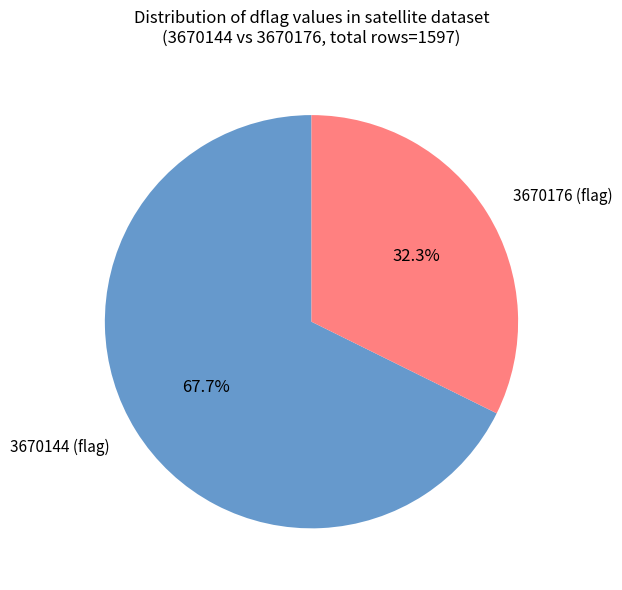

Combined, do 3670144 and 3670176 account for over 50%?

Yes